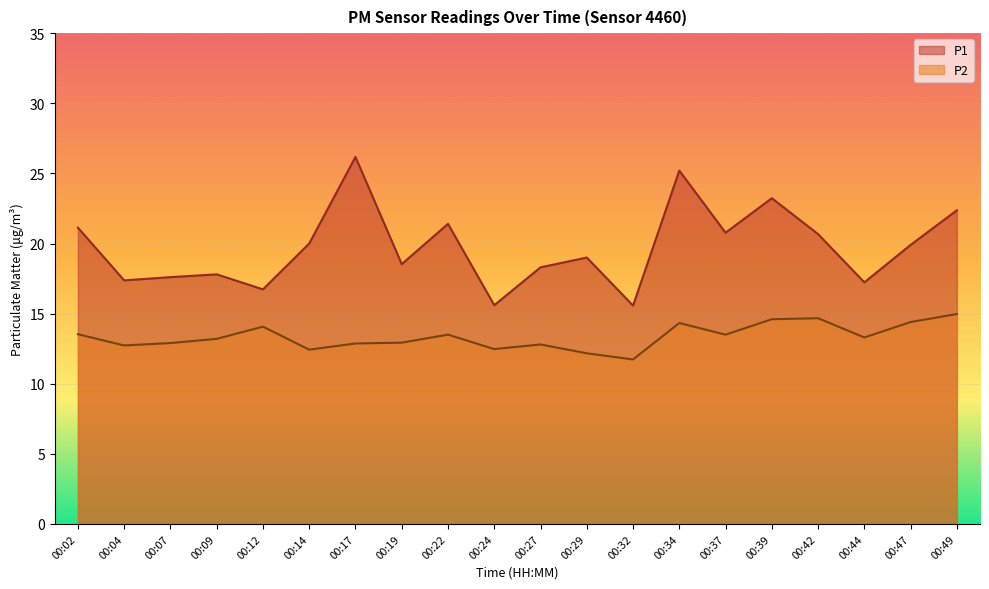

List the labels in order of P2 value, smallest first.

00:32, 00:29, 00:14, 00:24, 00:04, 00:27, 00:17, 00:07, 00:19, 00:09, 00:44, 00:22, 00:37, 00:02, 00:12, 00:34, 00:47, 00:39, 00:42, 00:49